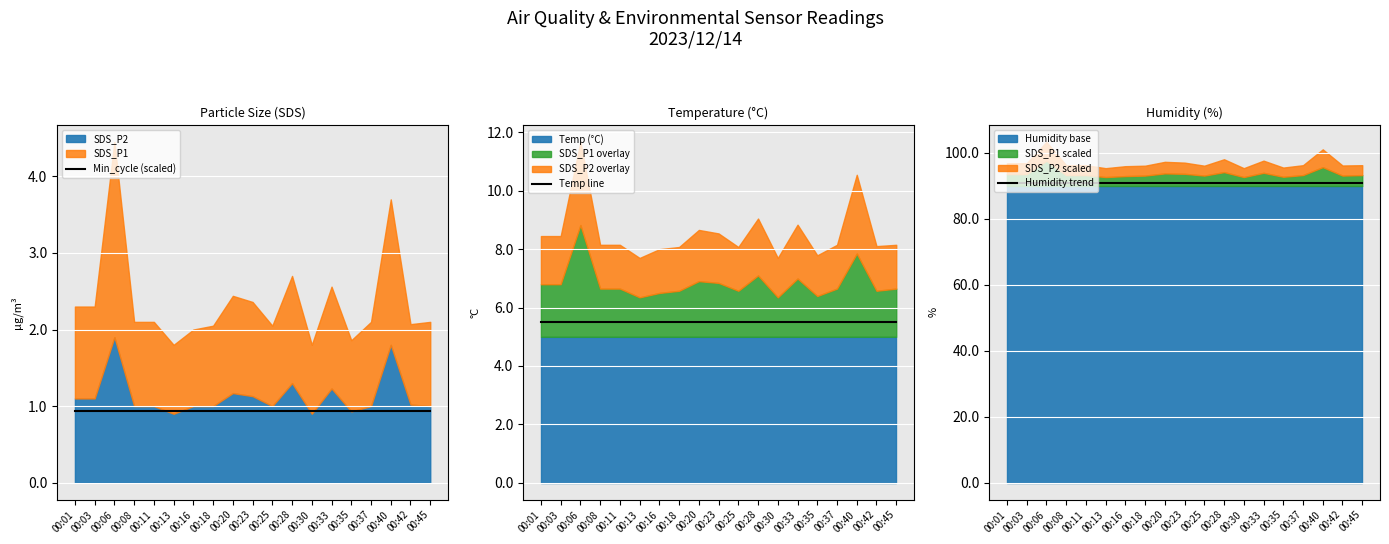

Which series has the largest total across all categories?

Humidity trend